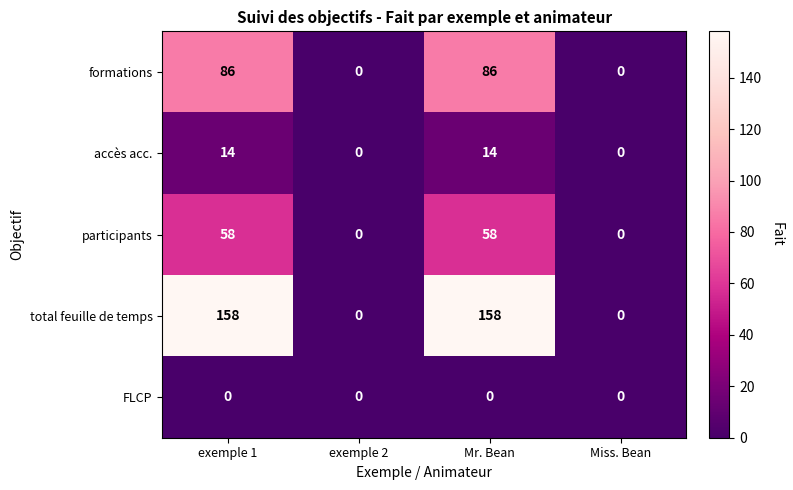

Count the formations values in the range 0 to 86.

4